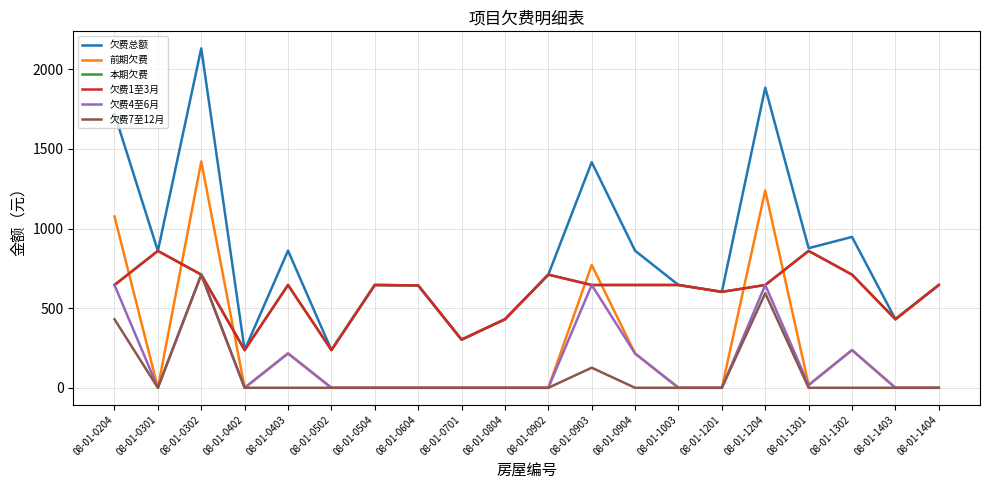

Where is 欠费总额 nearest to the value 1184?

08-01-0903